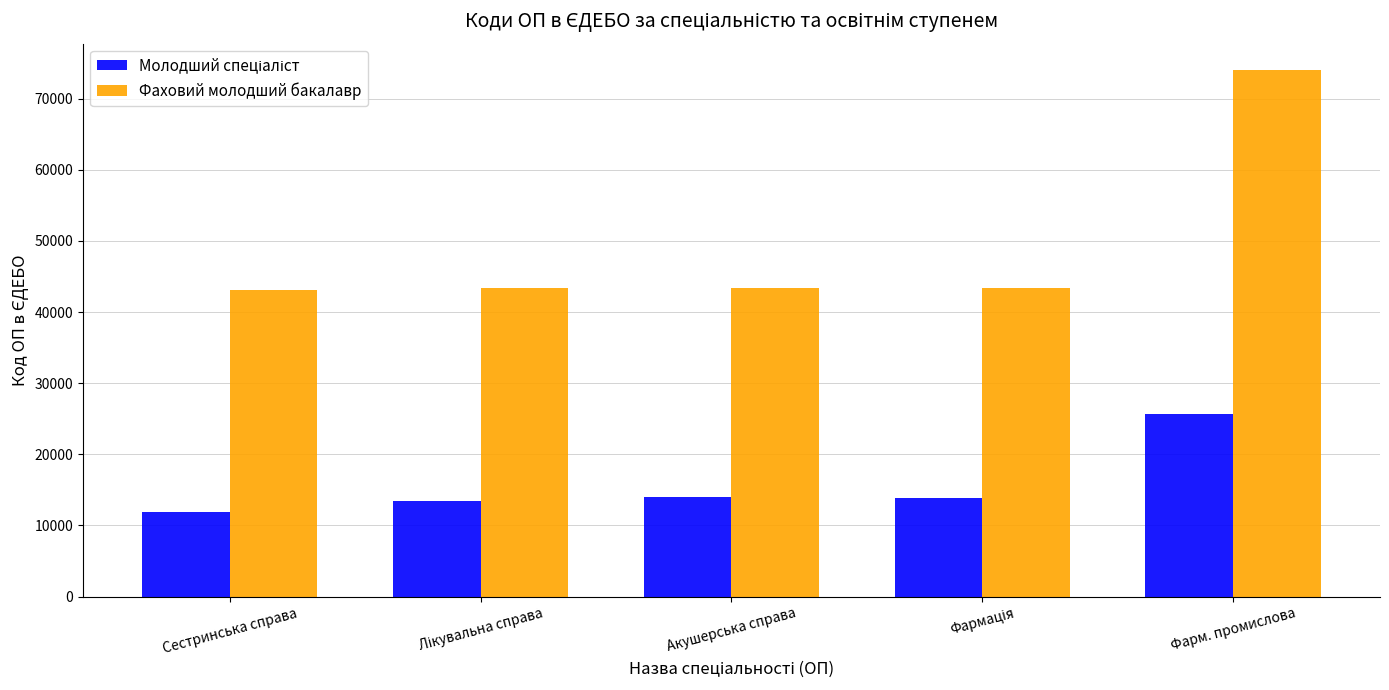

What is the spread (max minus min) of values at Сестринська справа?

31250